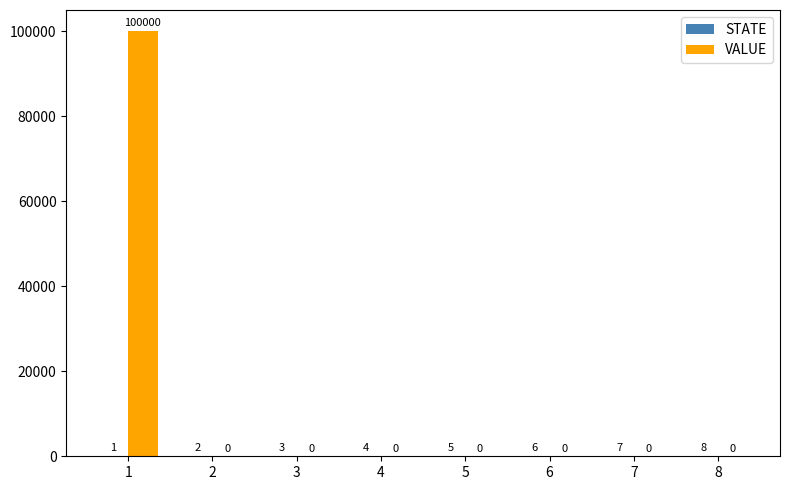

Which category has the highest value across all series?

1